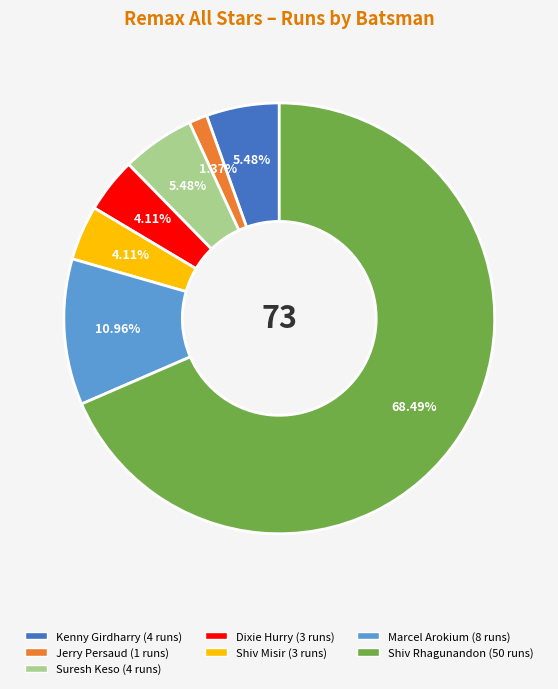

Is there a majority slice in this chart?

Yes